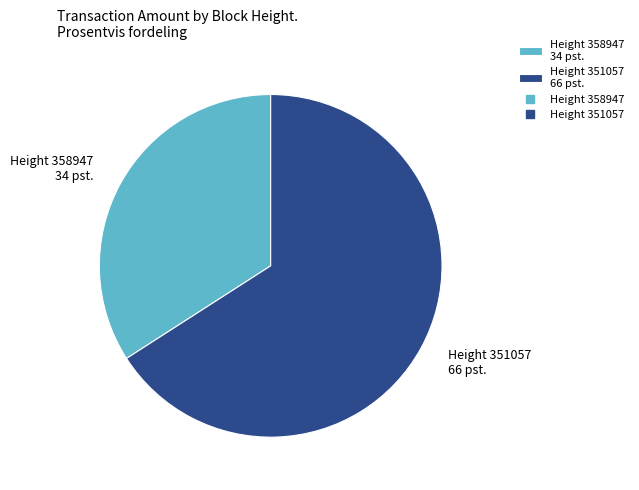

Which category accounts for the majority?

Height 351057 66 pst.